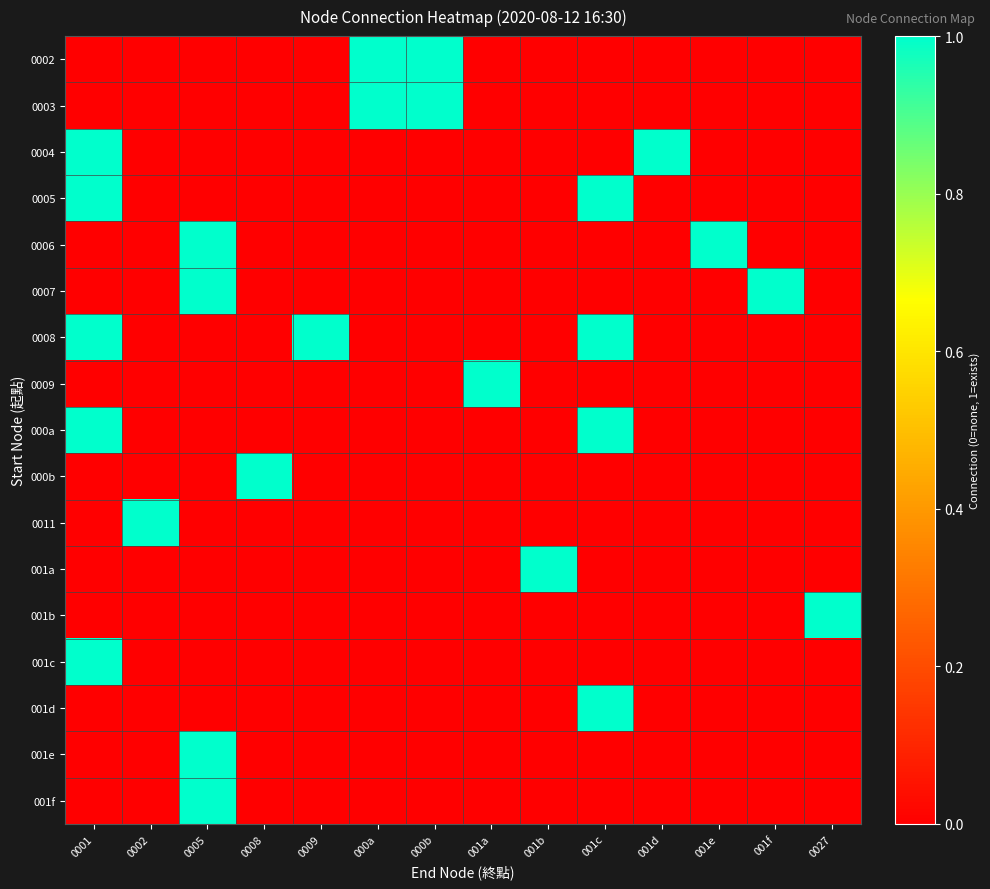

How many categories are shown in the chart?

14